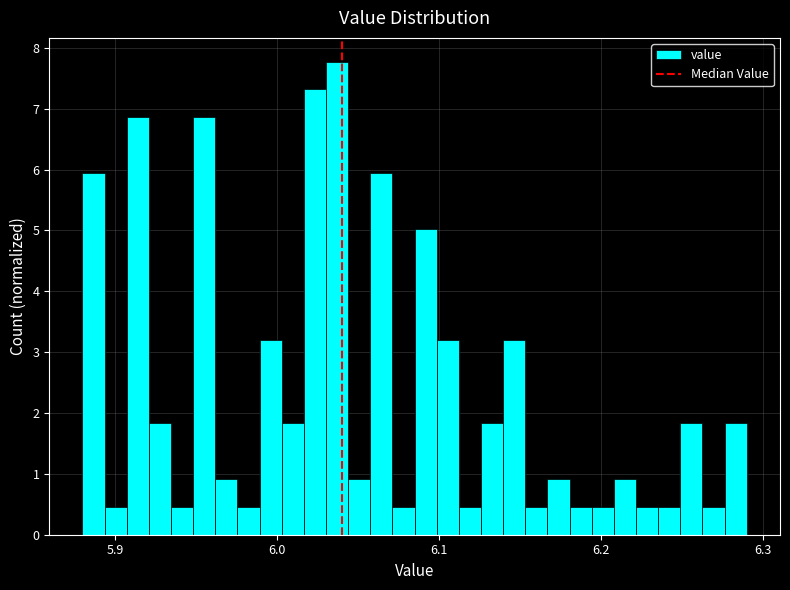

Read against the x-axis, roughly where is the centre of the tallest bar?

6.04